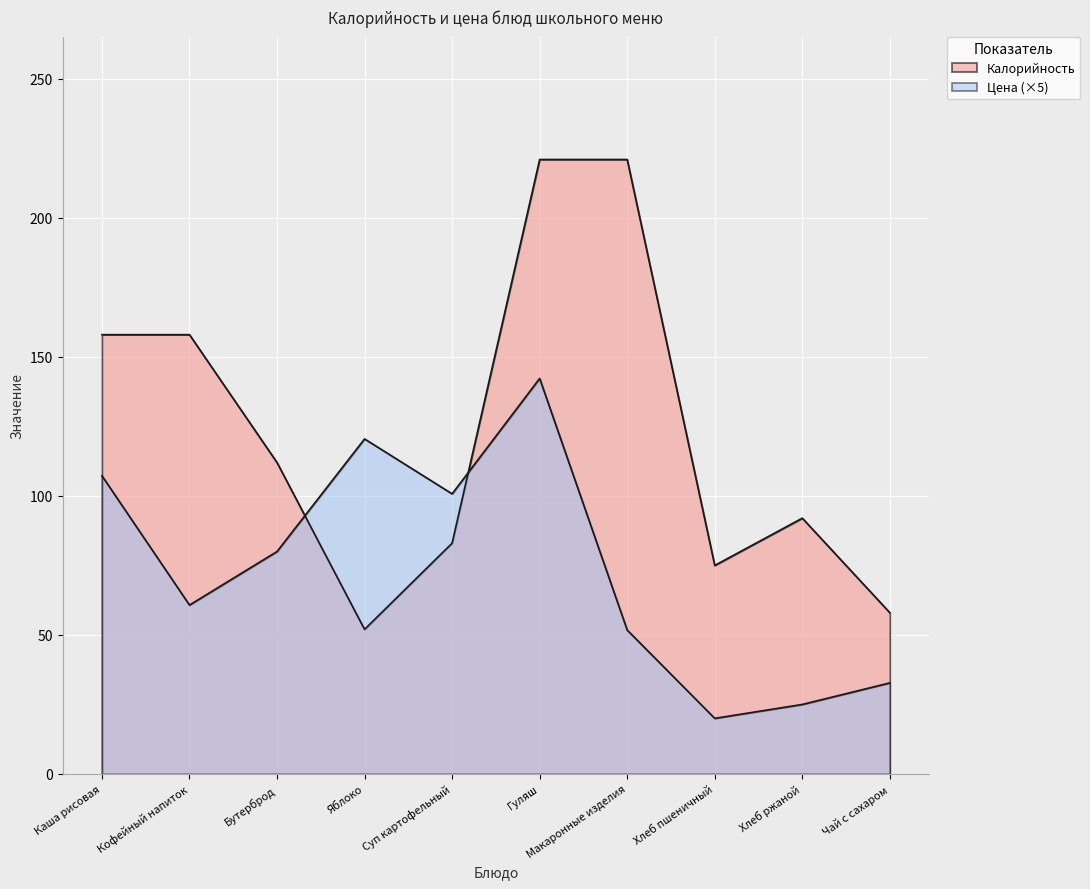

What is the approximate value of Цена at Макаронные изделия?

51.8